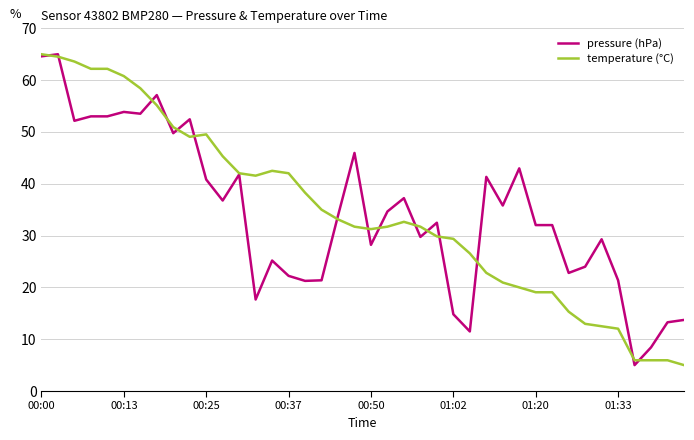

What is the greatest value displayed?

65.0